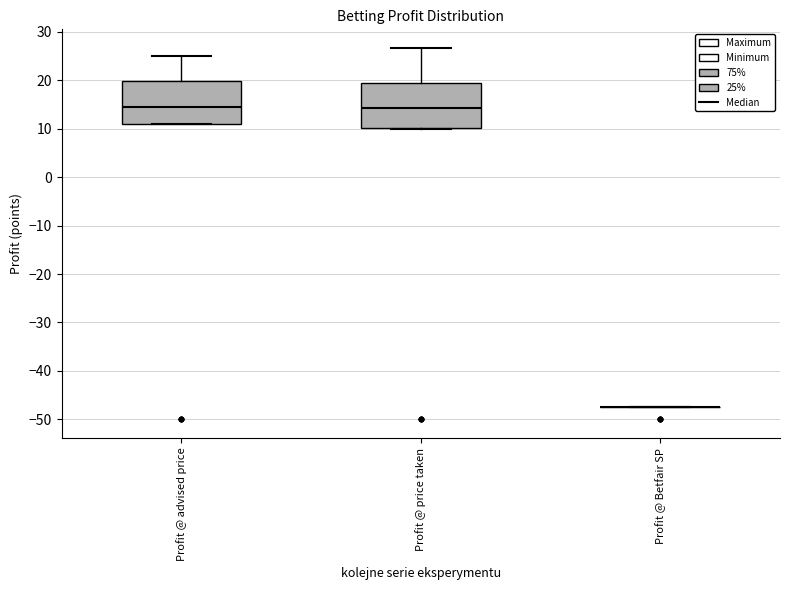

Reading left to right, transcribe this box plot: for each box, give where its median line is, the range the box spans, and where its two whiskers end, as read against the y-axis. The values are not printed on the chart, so give them approximately, as read against the axis.

Profit @ advised price: median 15, box 11 to 20, whiskers 11 to 25
Profit @ price taken: median 14, box 10 to 20, whiskers 10 to 27
Profit @ Betfair SP: box collapsed to a line at -47, whiskers -47 to -47